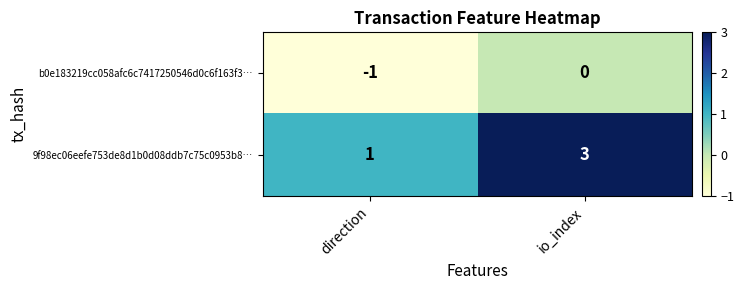

What is the sum of all 9f98ec06eefe753de8d1b0d08ddb7c75c0953b8… values?

4